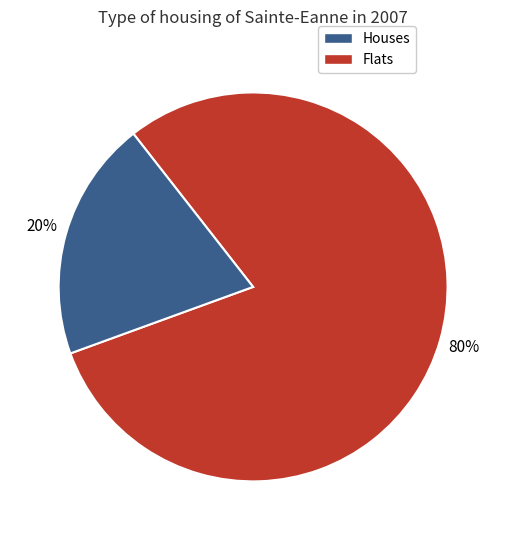

To the nearest percent, what is the difference between the largest and smallest slice percentages?

60%